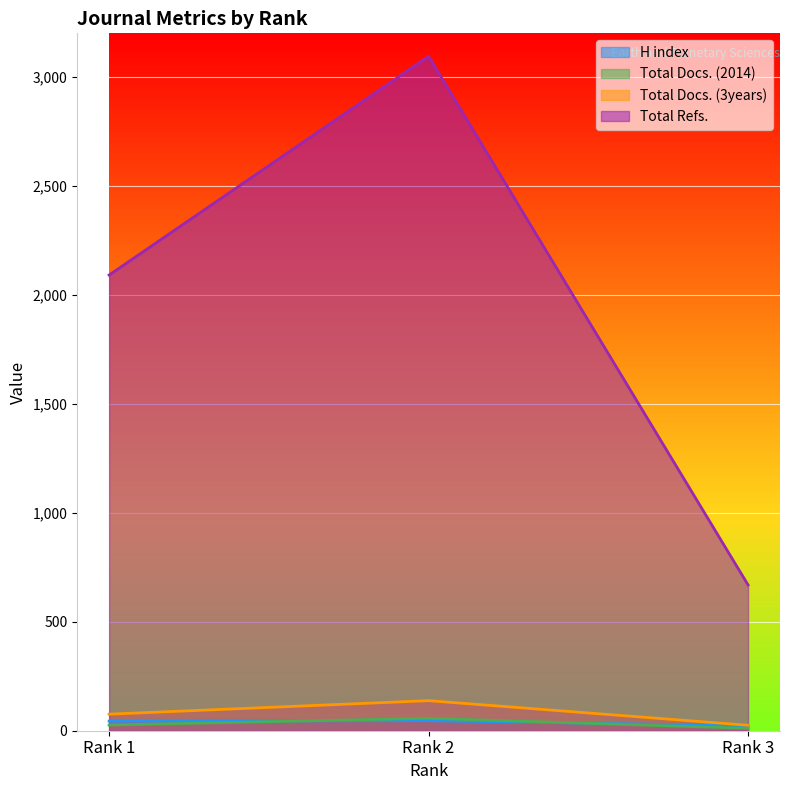

What is the value of the Total Docs. (3years) point at the 3rd from the left?

25